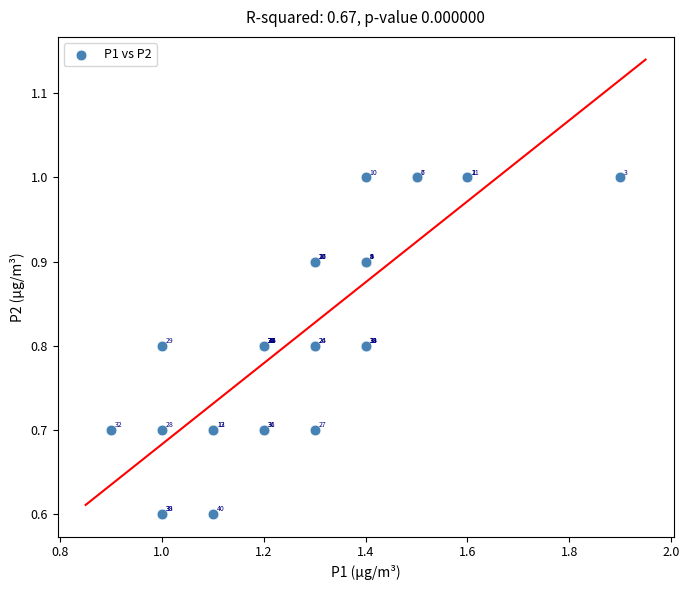

What Y value in the scatter plot is closest to 0?

0.6